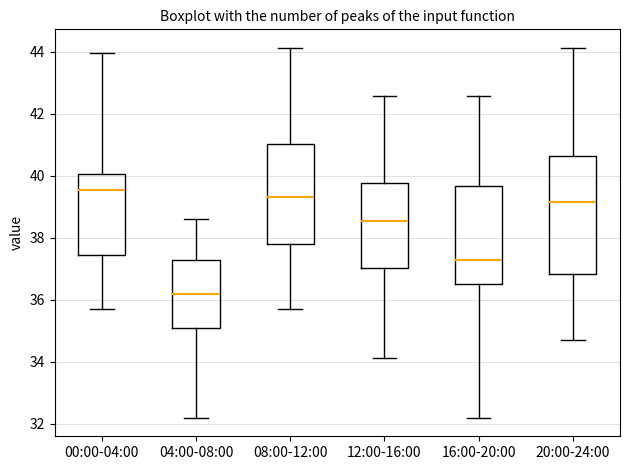

Which box's median line is the lowest?

04:00-08:00